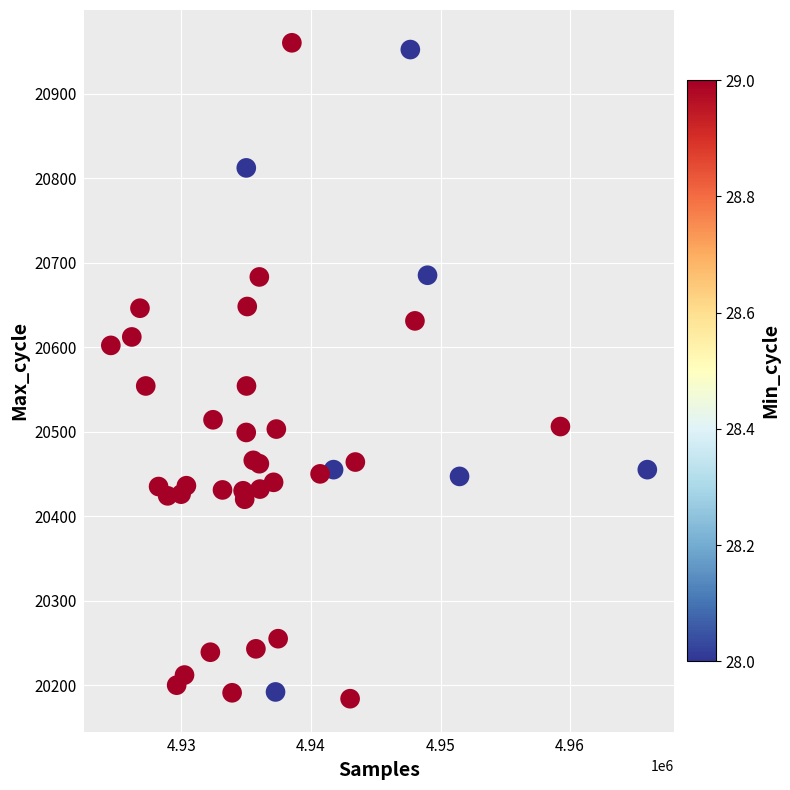

What is the range of Y values (max minus min)?

776